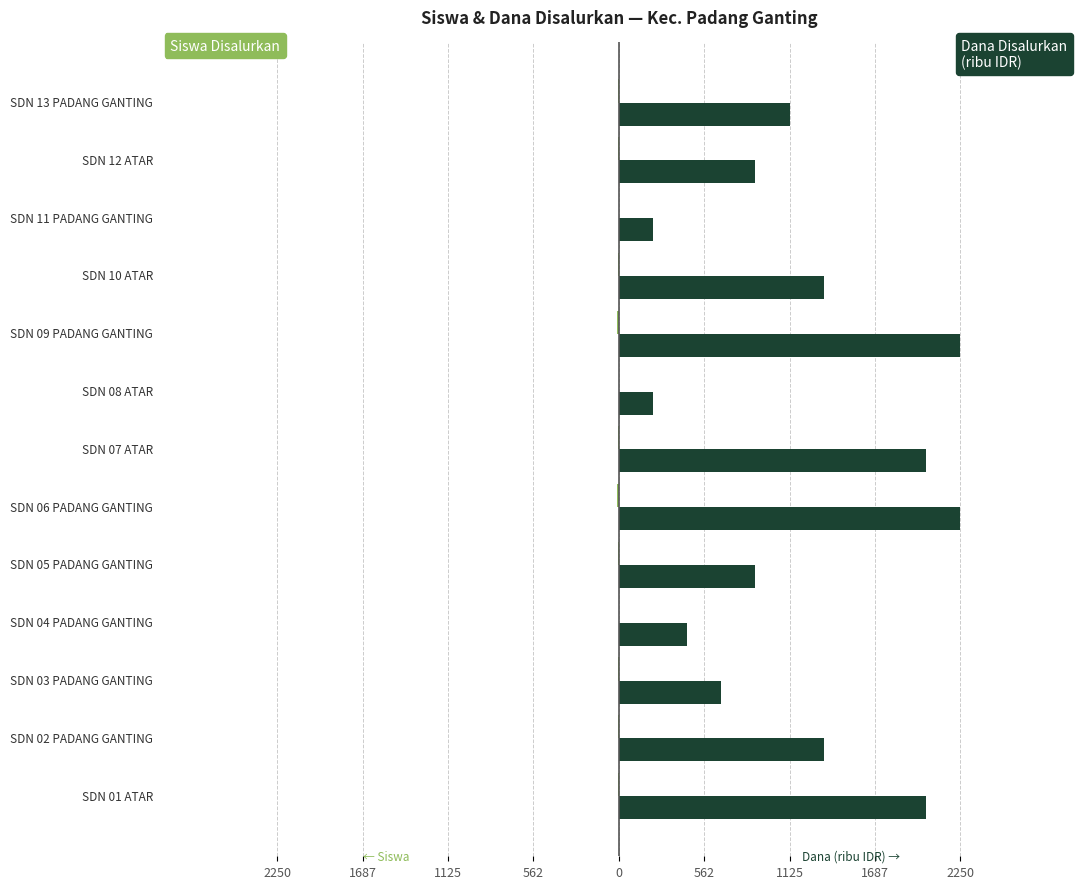

How many bars are there in total?

26